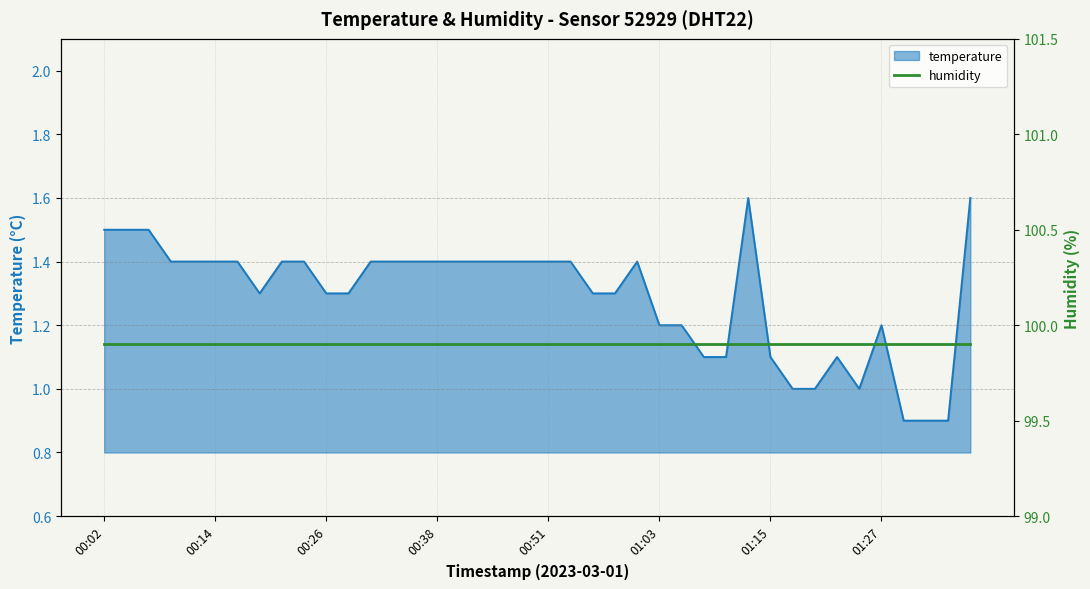

What position from the left is 2023-03-01T00:04:33?

2